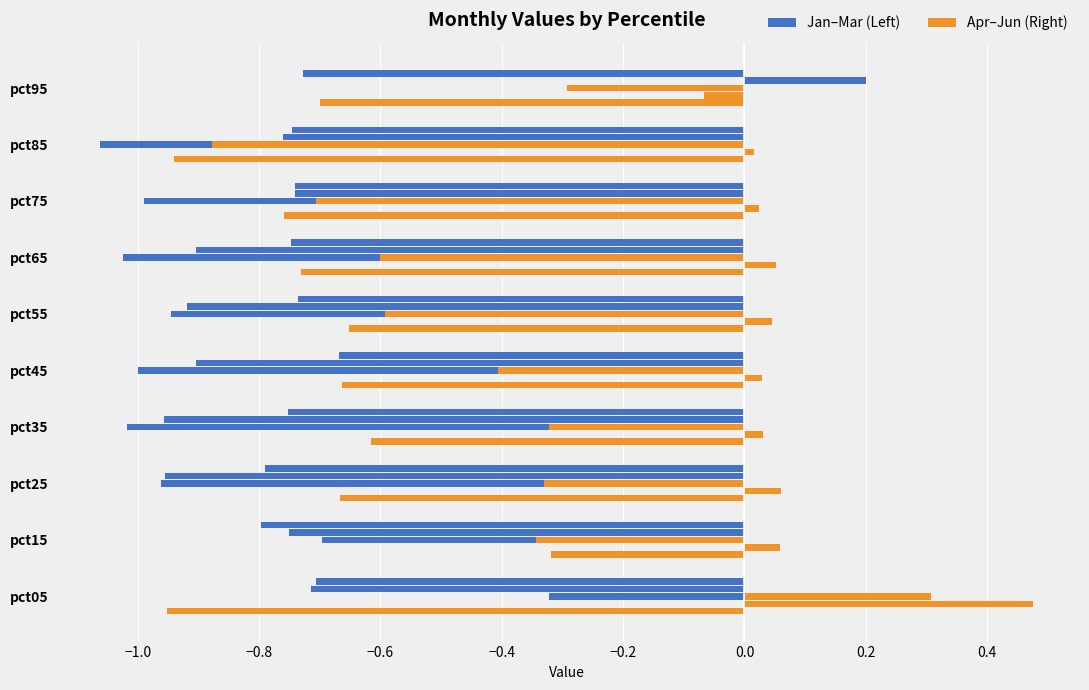

Count the Apr values in the range 0 to 1.

1